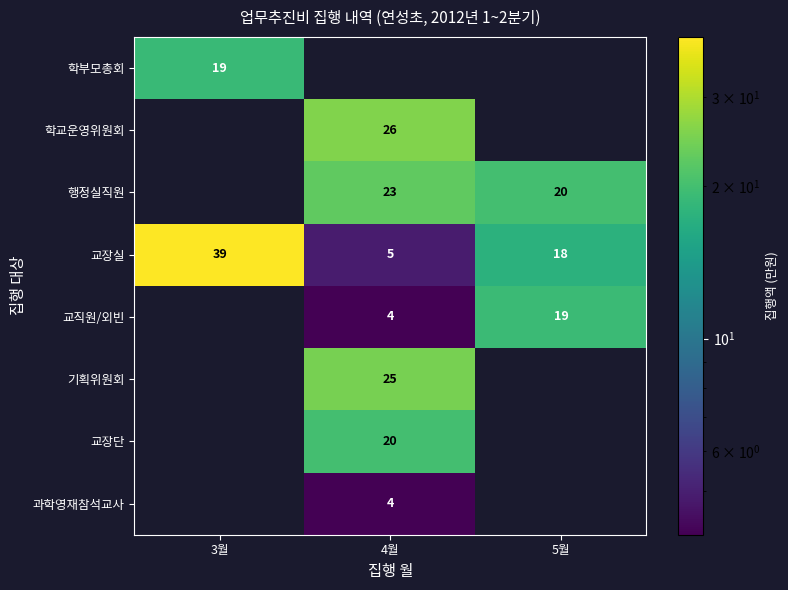

What is the difference between the second highest and minimum values in the 교장실 series?

13